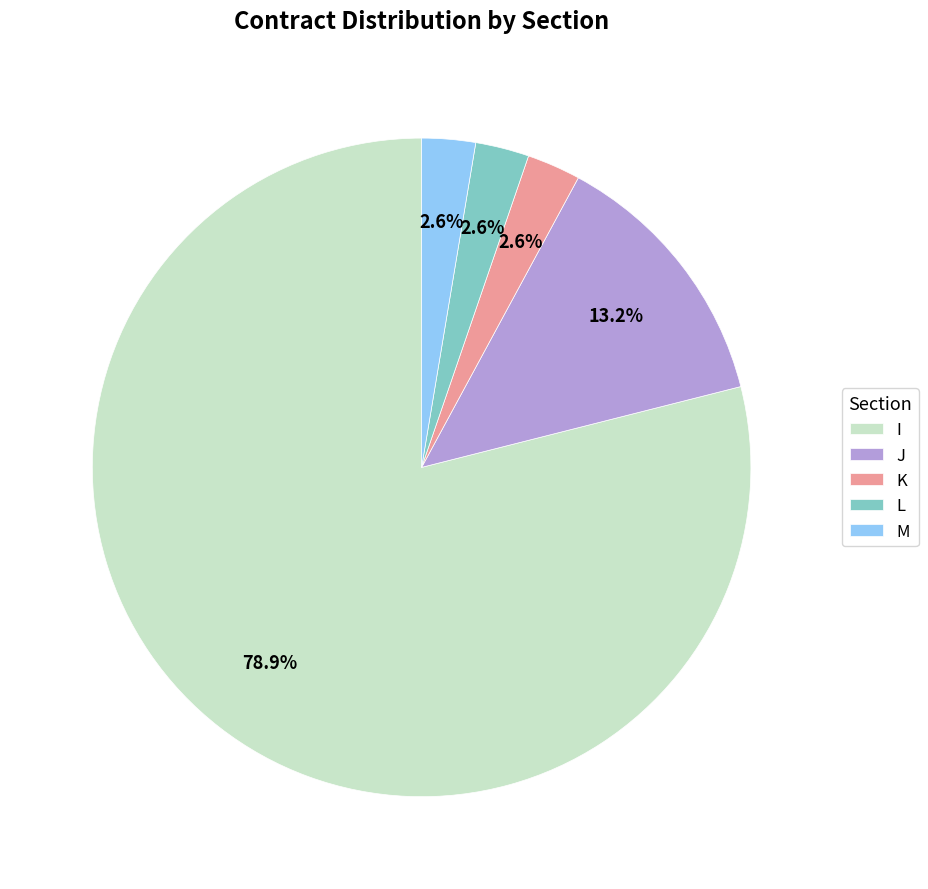

Count the number of slices in the pie.

5